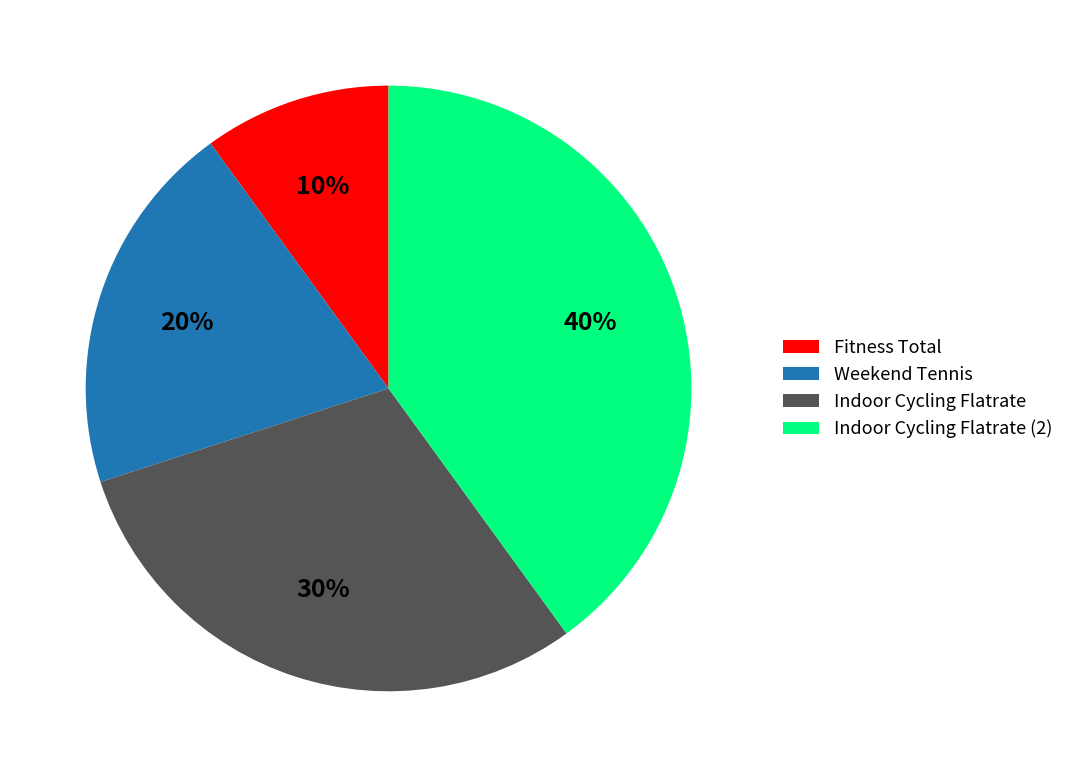

To the nearest percent, what is the difference between the Fitness Total and Indoor Cycling Flatrate slice percentages?

20%